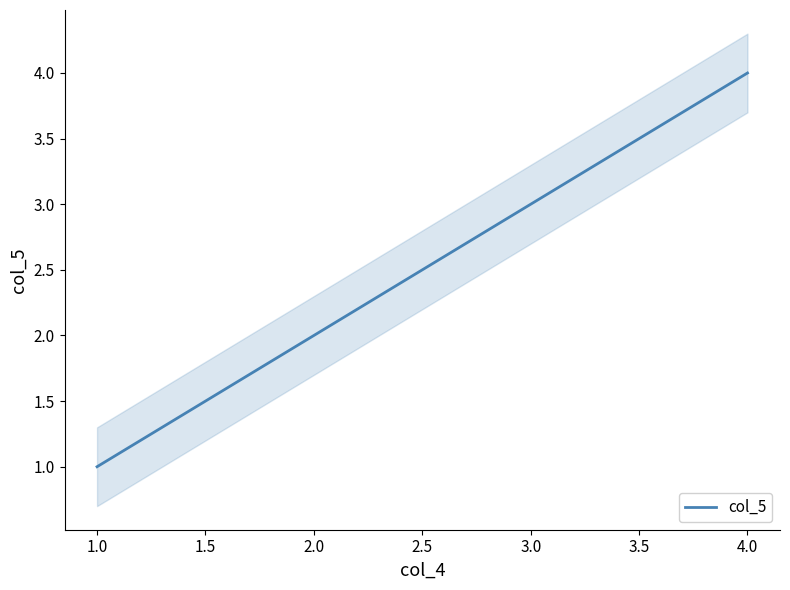

True or false: col_5 has a value of 4 at 4.0.

True